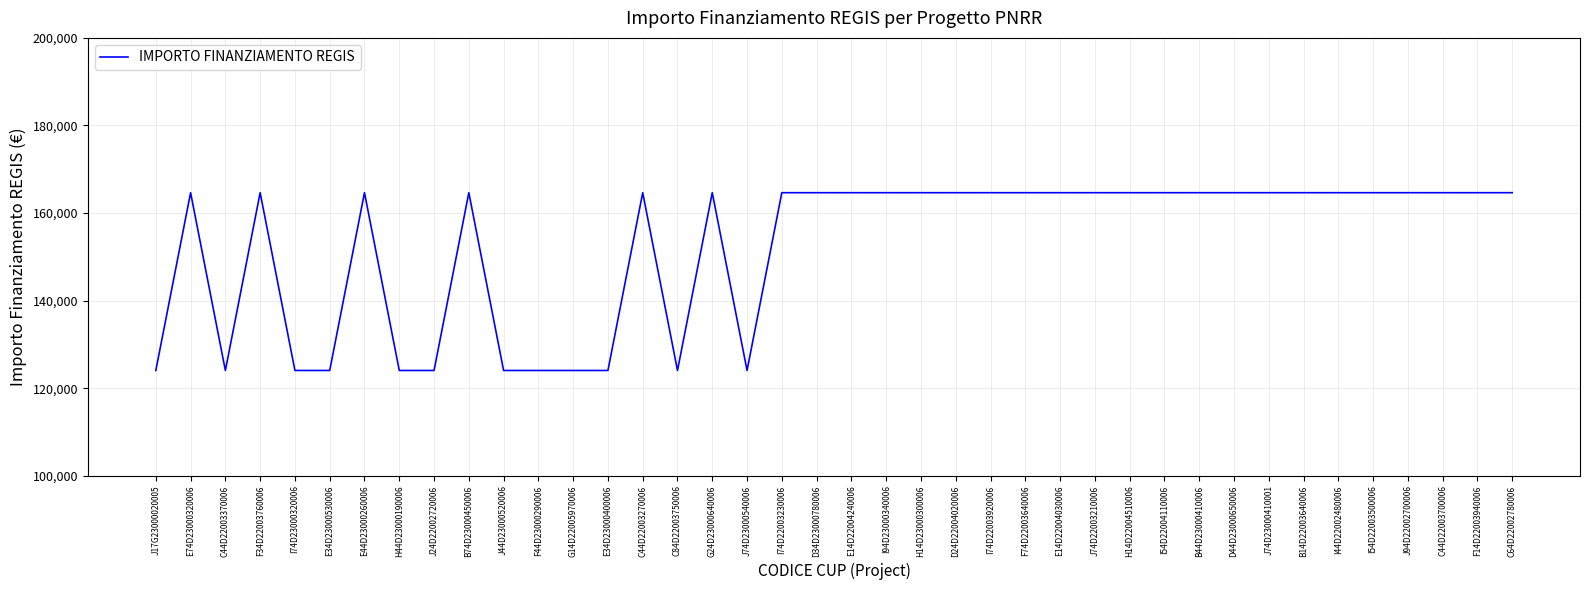

How many values are below 164644?

12